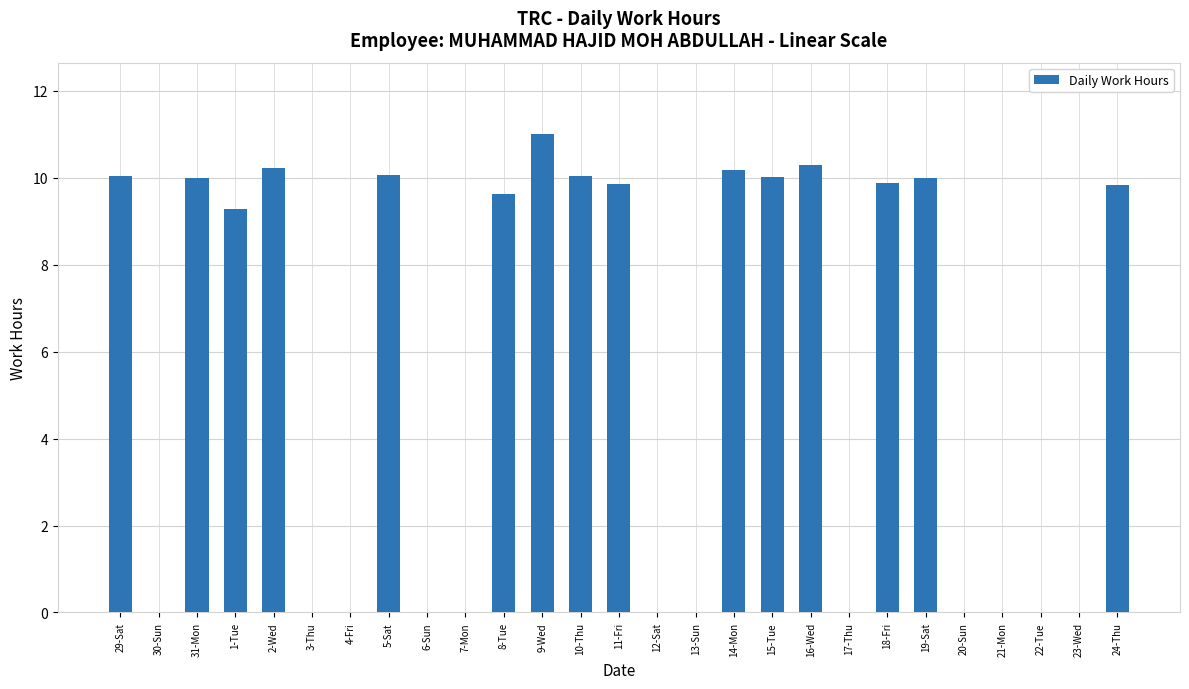

What is the change in value from 11-Fri to 22-Tue?

-9.9